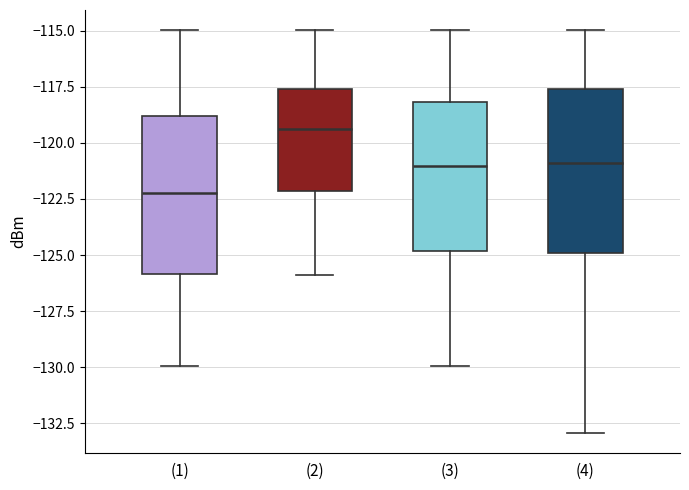

Which box's median line is the lowest?

(1)